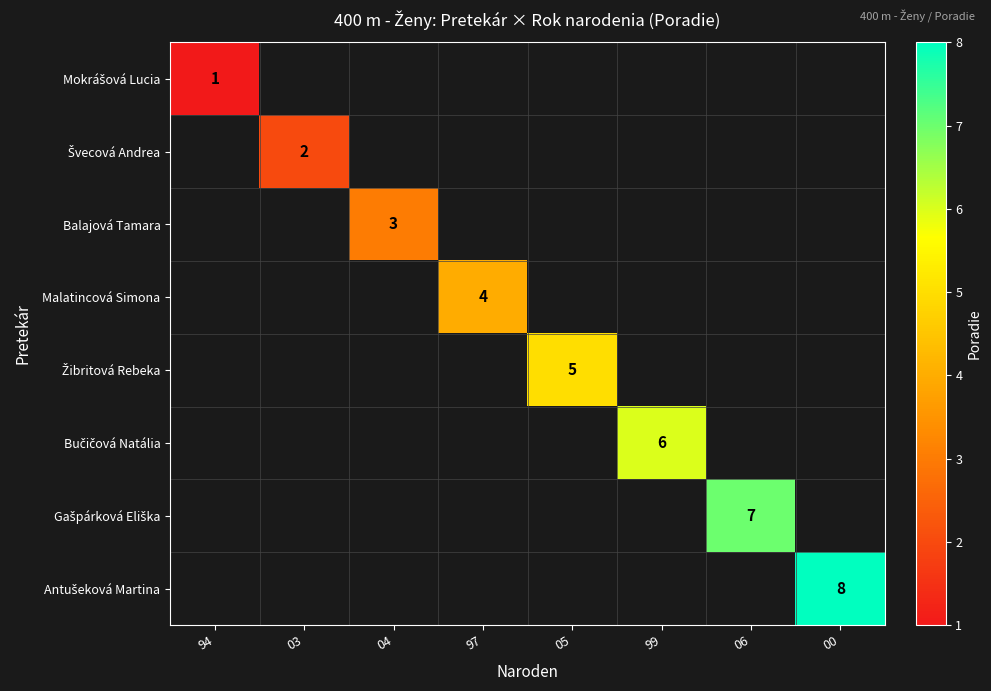

The Bučičová Natália series shows 0 at 05. True or false?

True